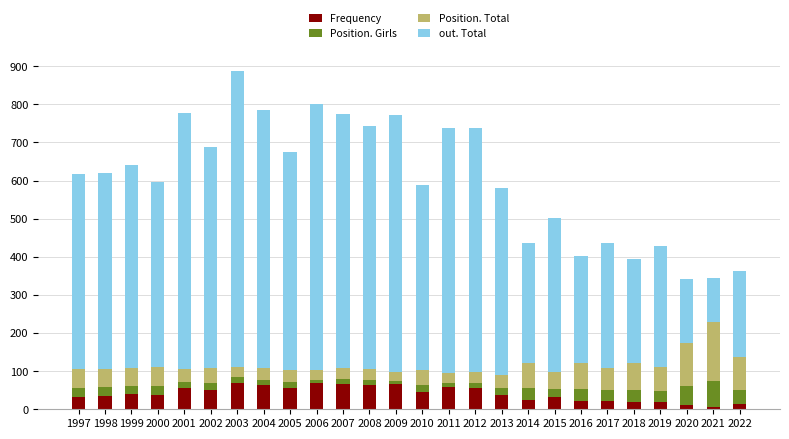

What is the maximum value for Frequency?

70